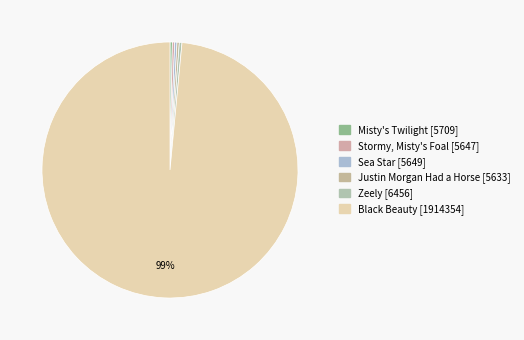

How many slices are in this pie chart?

6